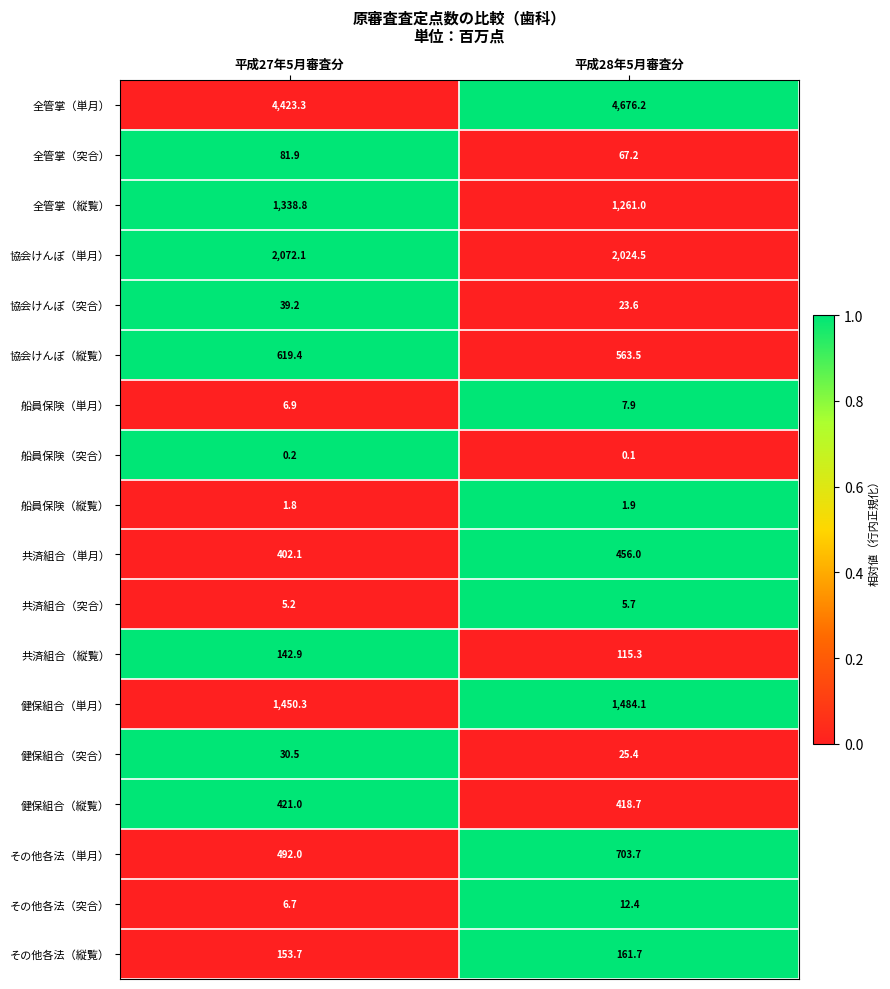

What is the maximum value for 健保組合（突合）?

30.5